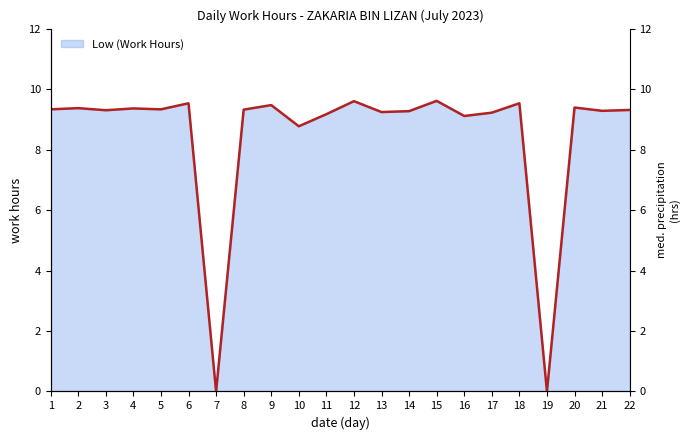

Where is the data nearest to the value 4?

7